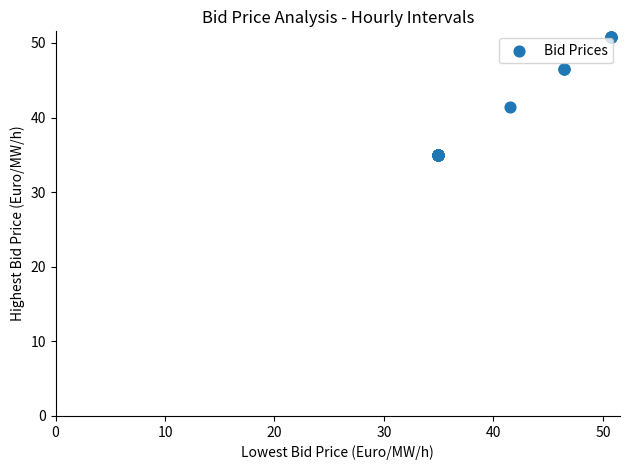

What Y value in the scatter plot is closest to 42?

41.5